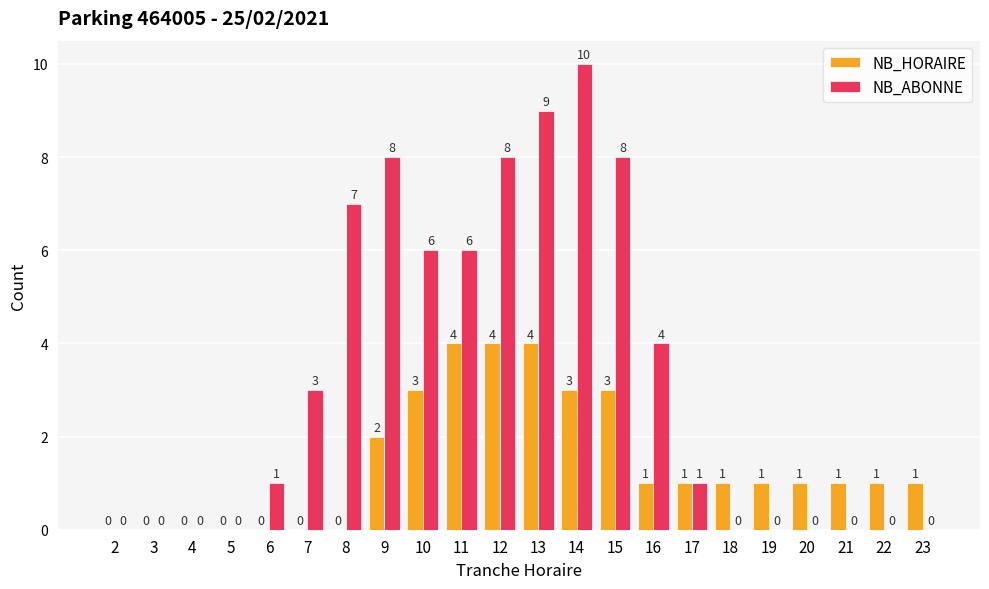

What is the average value of the NB_HORAIRE series?

1